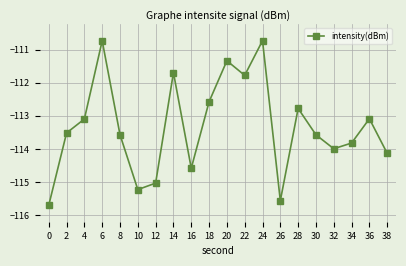

Reading right to left, list all the values displayed in this chart.

-114.1	-113.1	-113.8	-114.0	-113.6	-112.8	-115.6	-110.7	-111.8	-111.3	-112.6	-114.6	-111.7	-115.0	-115.2	-113.6	-110.7	-113.1	-113.5	-115.7